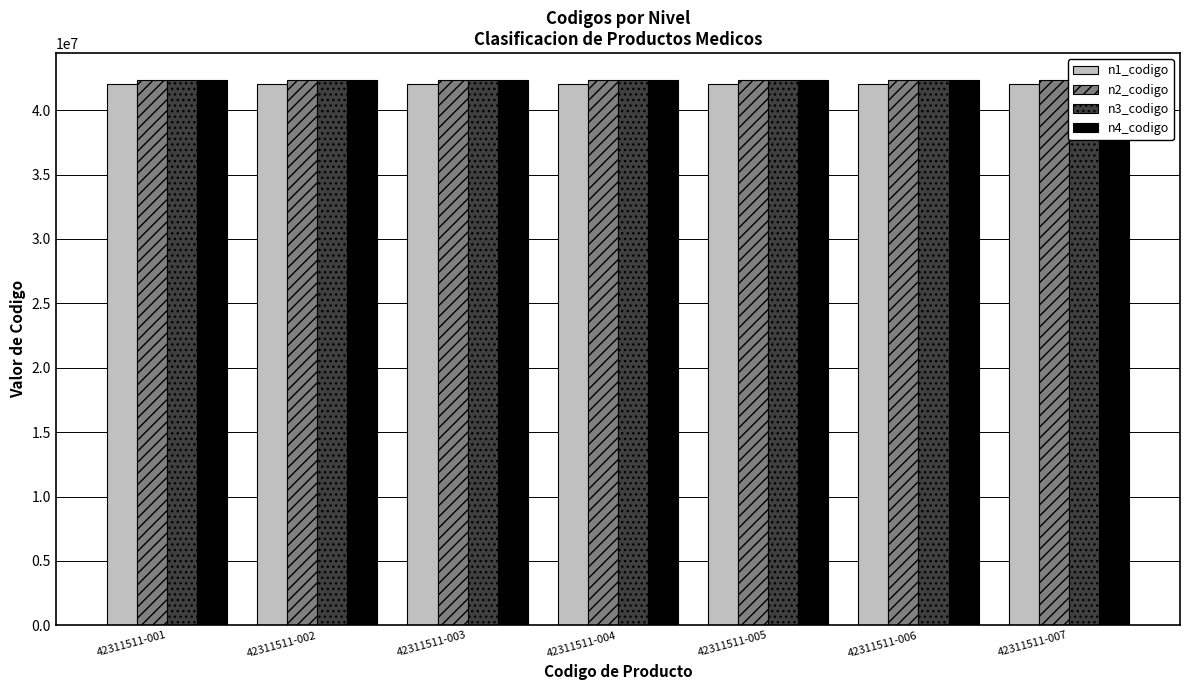

At which category is the sum across all series the highest?

42311511-001